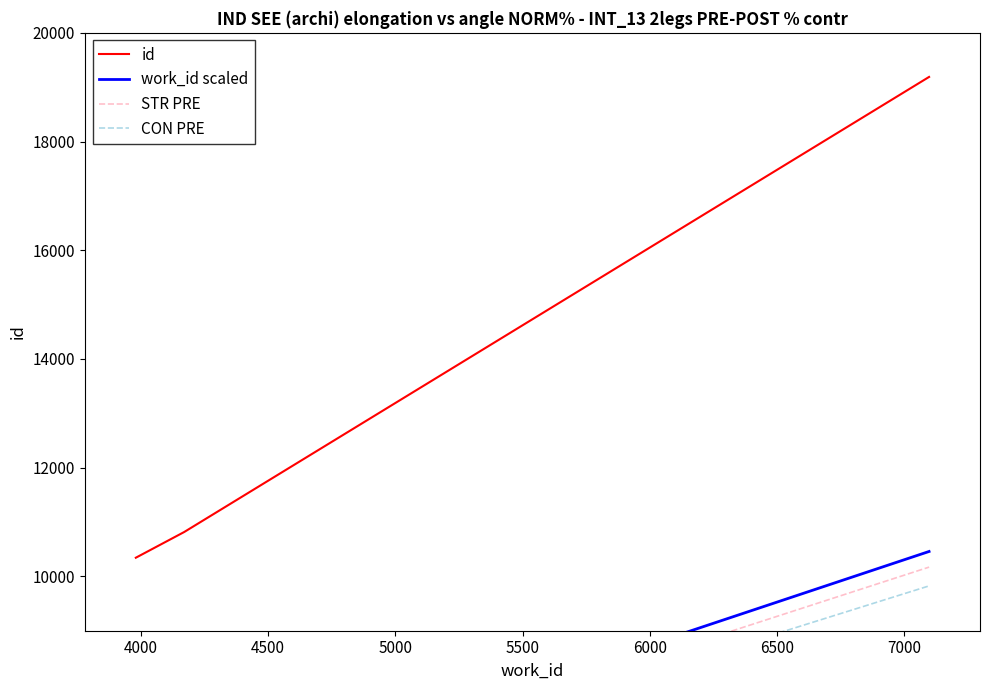

What is the minimum value for id?

10343